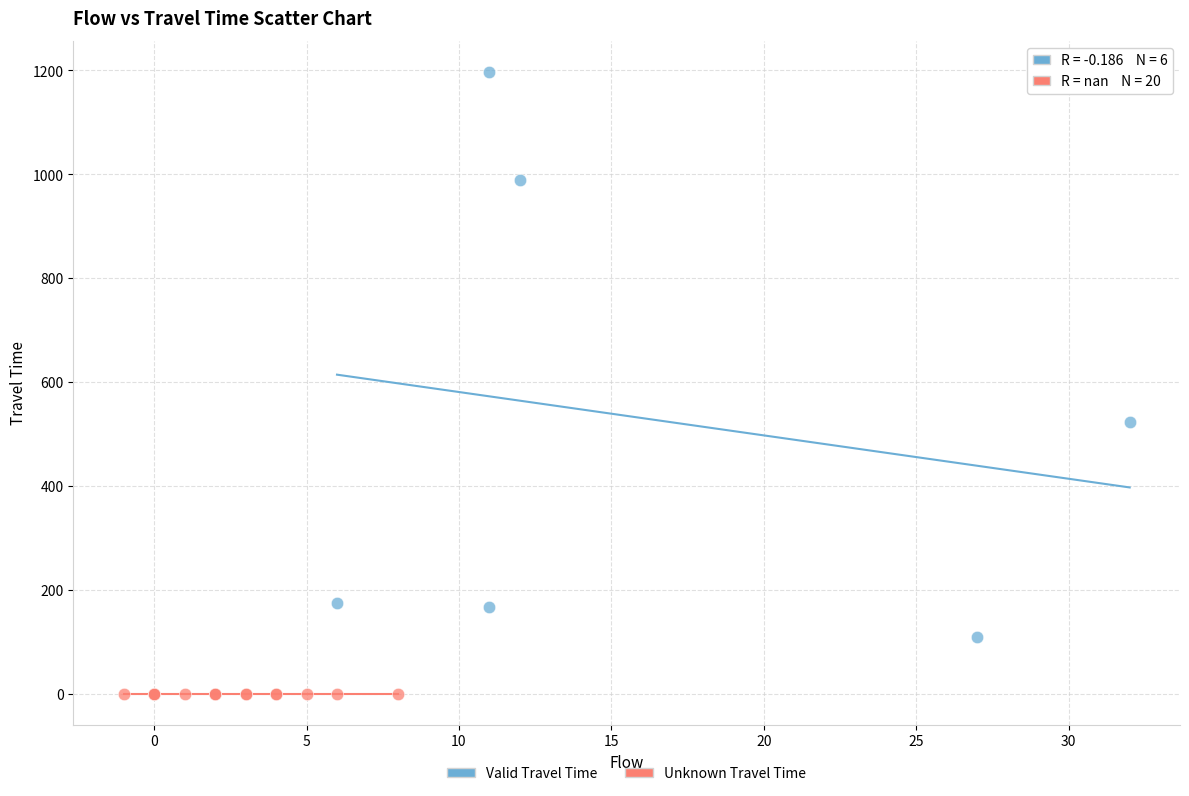

Which series reaches the maximum Y coordinate?

Valid Travel Time